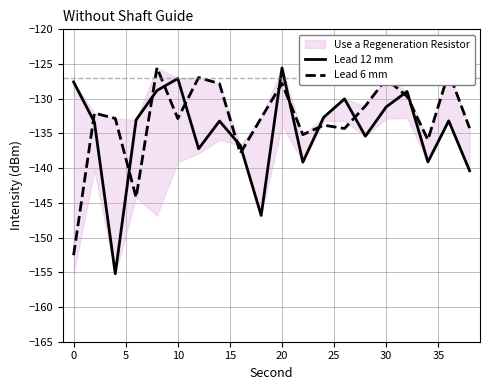

What is the minimum value shown in the chart?

-155.2